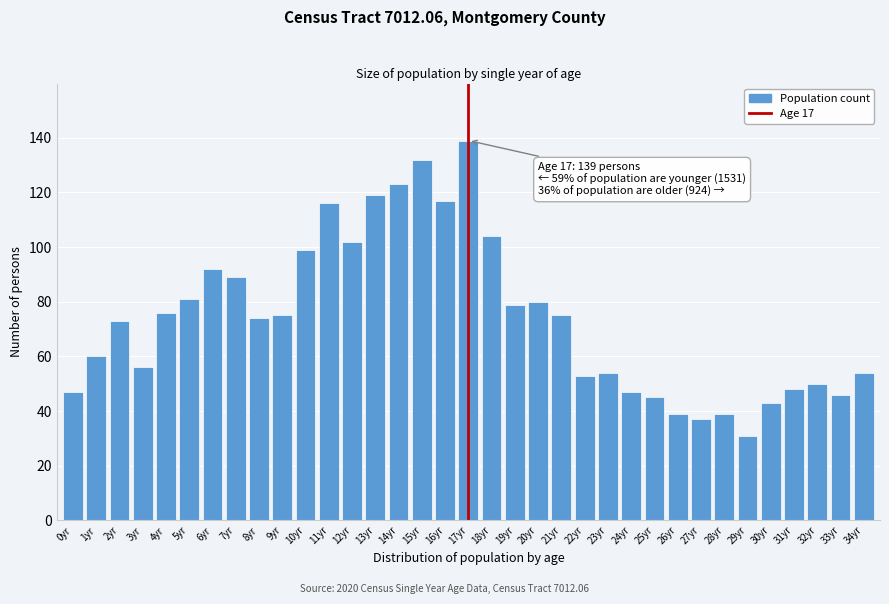

The value at 21yr is 75. True or false?

True